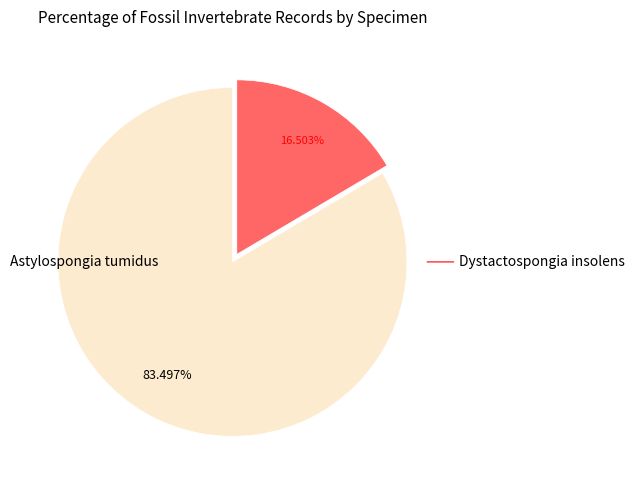

Is there any slice that represents more than half of the pie?

Yes